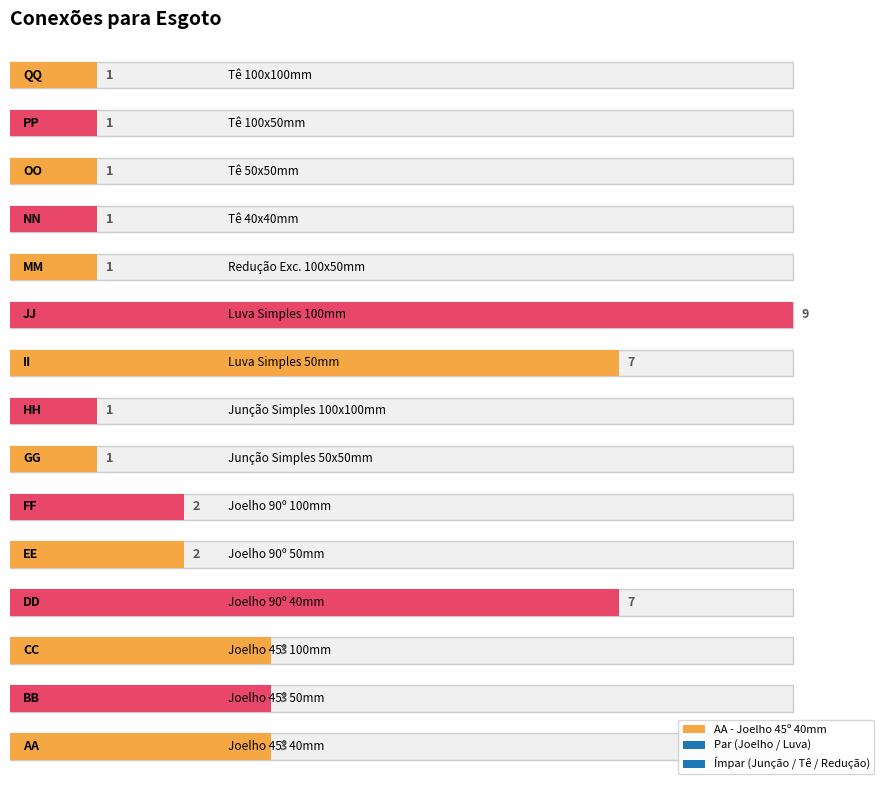

Between AA and EE, which is larger?

AA